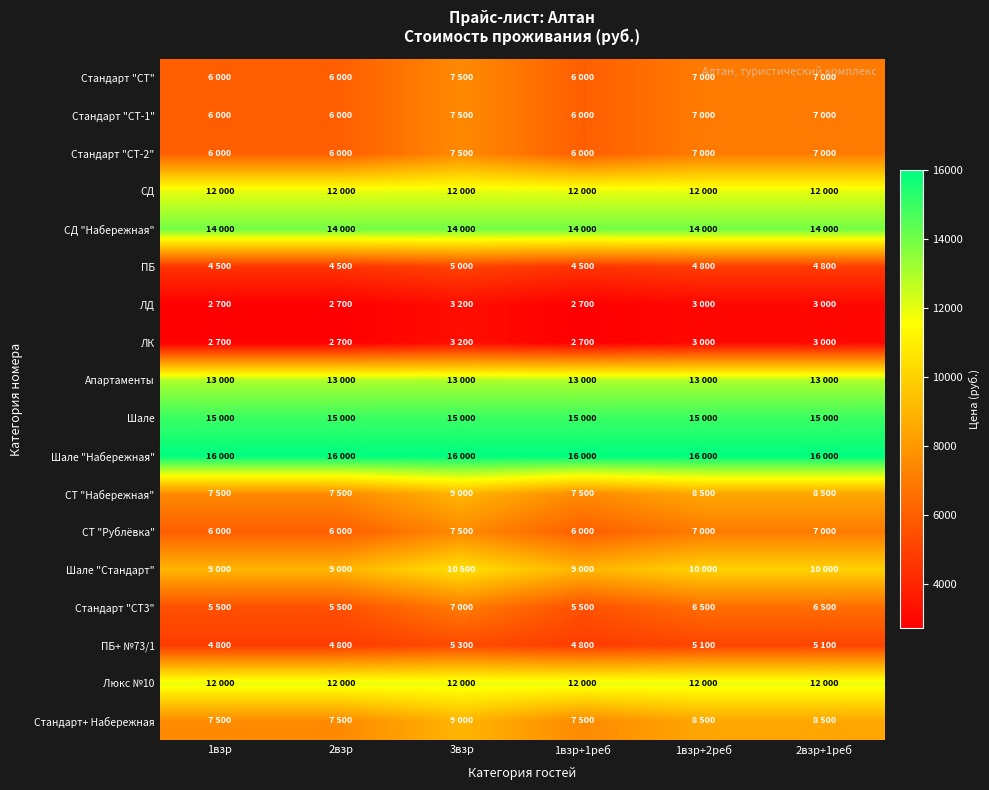

At 1взр+2реб, list the series in order from smallest to largest.

ЛД, ЛК, ПБ, ПБ+ №73/1, Стандарт "СТ3", Стандарт "СТ", Стандарт "СТ-1", Стандарт "СТ-2", СТ "Рублёвка", СТ "Набережная", Стандарт+ Набережная, Шале "Стандарт", СД, Люкс №10, Апартаменты, СД "Набережная", Шале, Шале "Набережная"